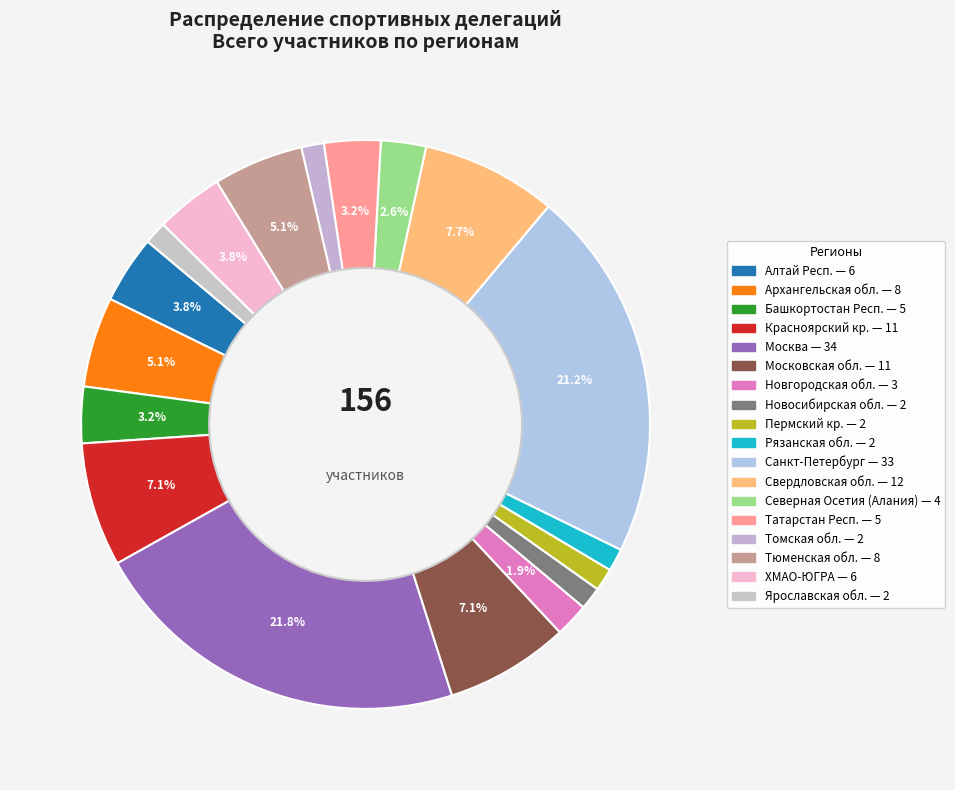

Rank the categories by value from lowest to highest.

Новосибирская обл., Пермский кр., Рязанская обл., Томская обл., Ярославская обл., Новгородская обл., Северная Осетия (Алания), Башкортостан Респ., Татарстан Респ., Алтай Респ., ХМАО-ЮГРА, Архангельская обл., Тюменская обл., Красноярский кр., Московская обл., Свердловская обл., Санкт-Петербург, Москва